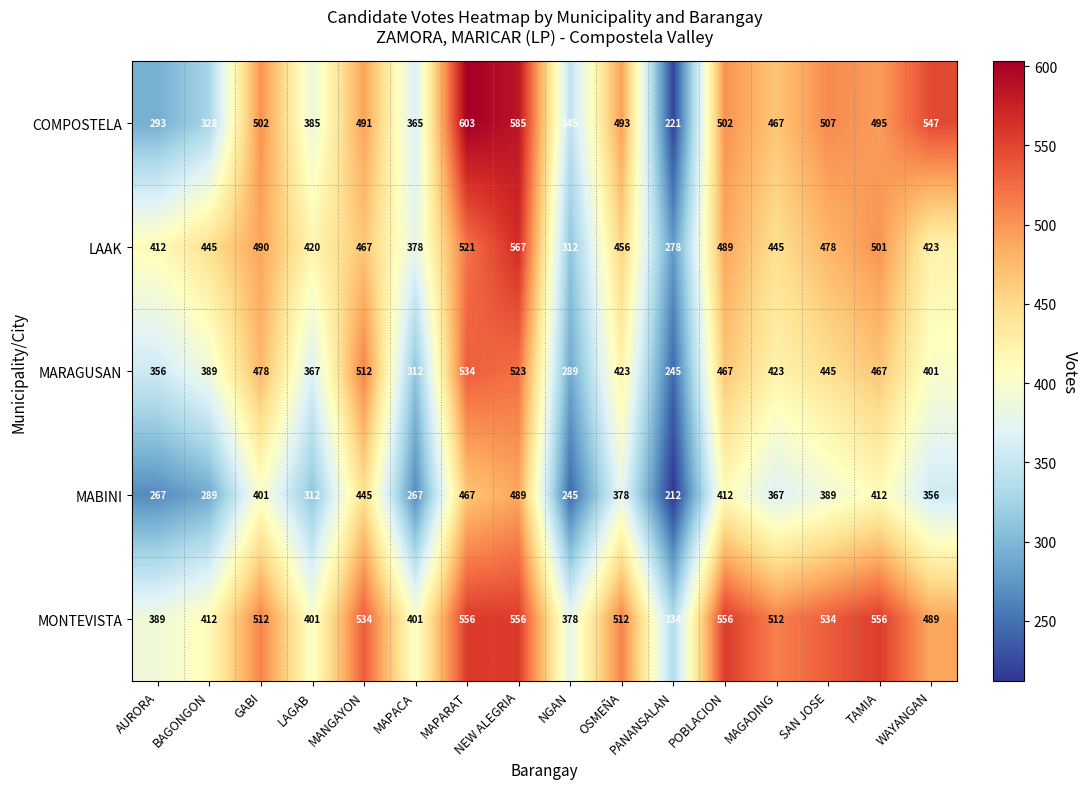

The value of MARAGUSAN at LAGAB is 515. True or false?

False